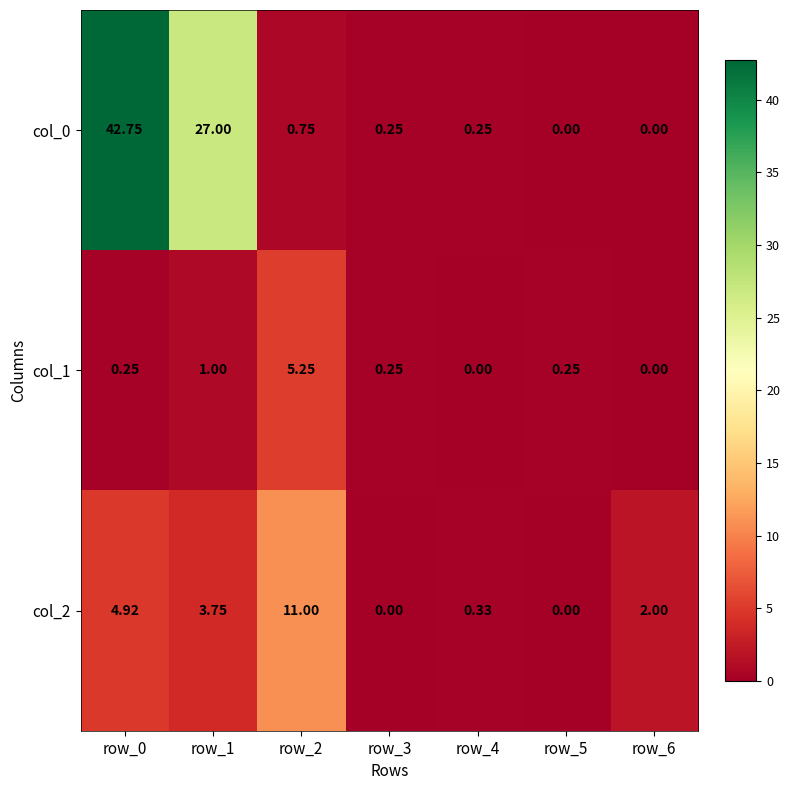

Is the value of col_1 at row_5 greater than the value of col_2 at row_1?

No